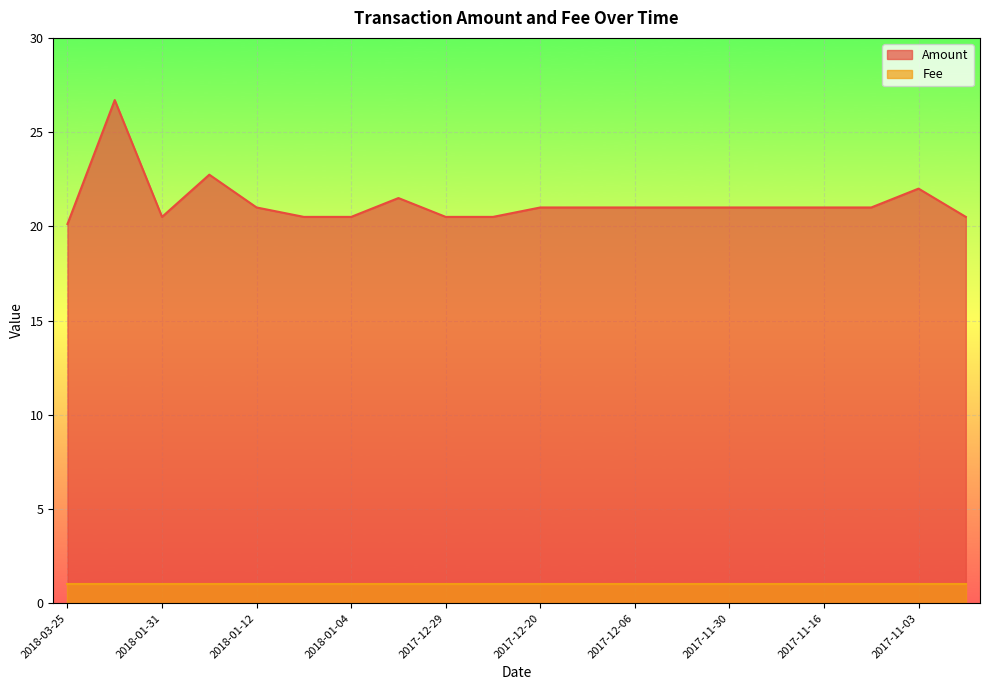

Rank the categories by value from lowest to highest.

2018-03-25, 2018-01-31, 2018-01-08, 2018-01-04, 2017-12-29, 2017-12-22, 2017-10-27, 2018-01-12, 2017-12-20, 2017-12-13, 2017-12-06, 2017-12-05, 2017-11-30, 2017-11-25, 2017-11-16, 2017-11-09, 2018-01-01, 2017-11-03, 2018-01-17, 2018-03-09